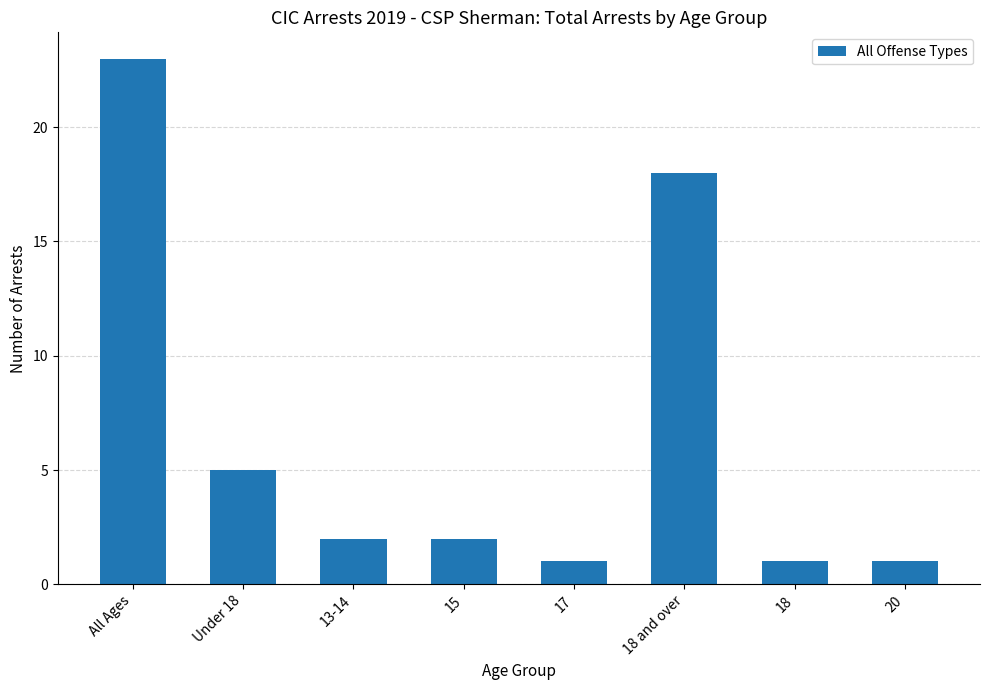

What is the difference between the maximum and minimum values?

22